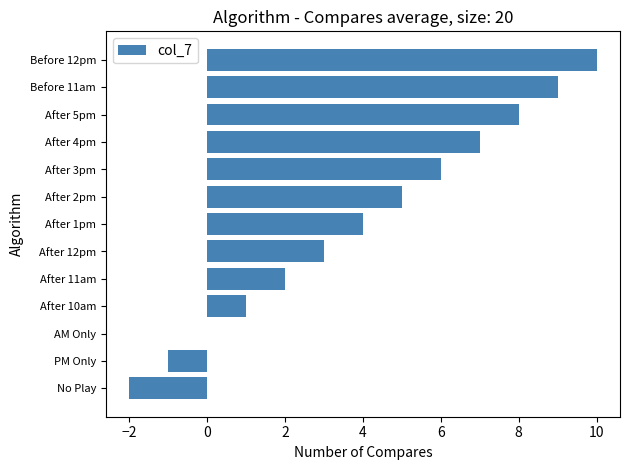

Are the bars horizontal?

Yes